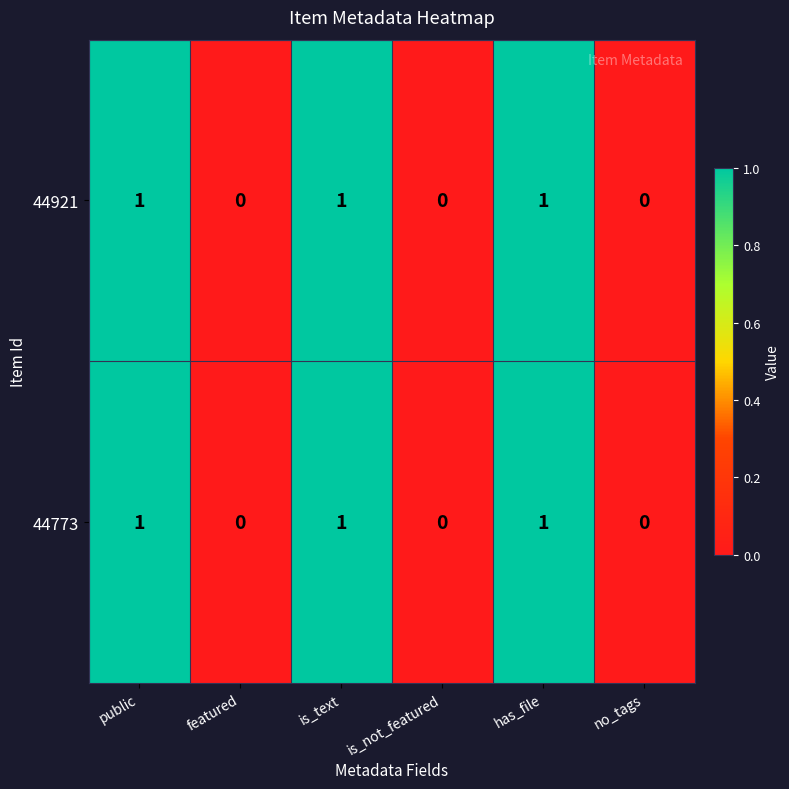

What is the sum of all 44773 values?

3